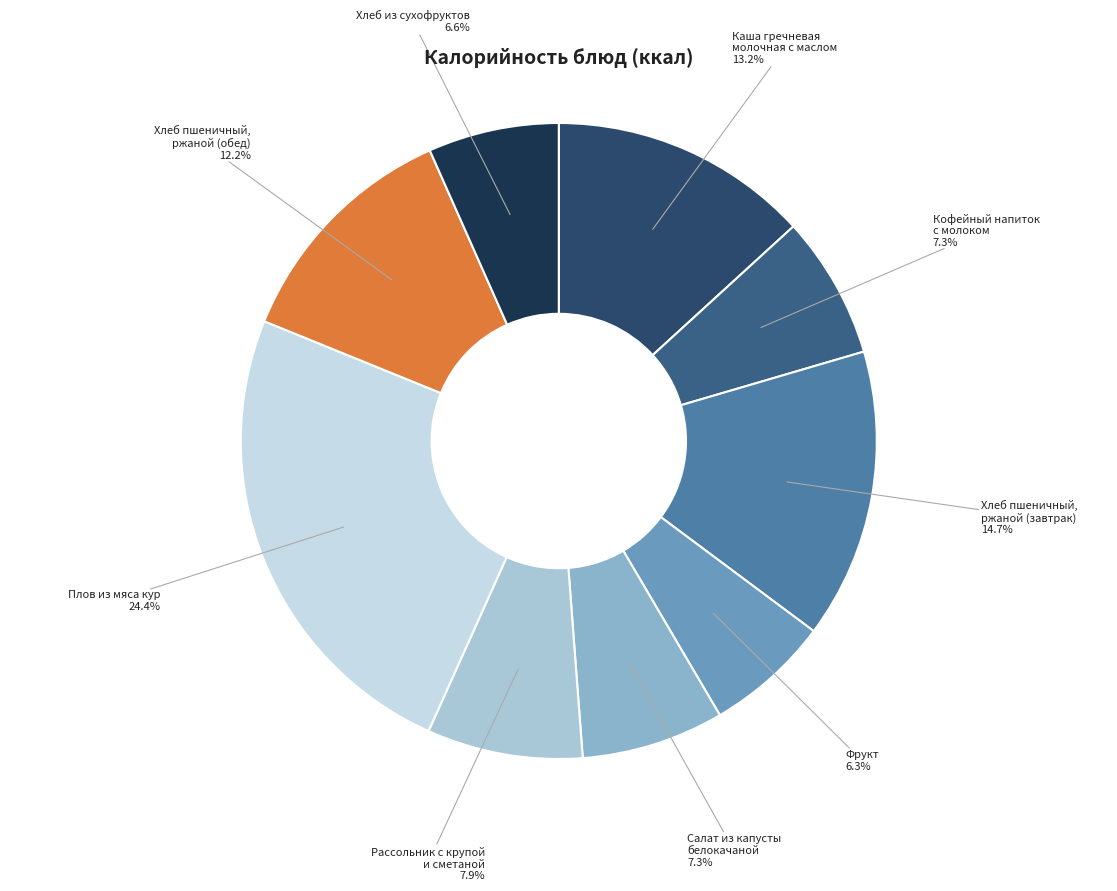

Between Плов из мяса кур and Фрукт, which is larger?

Плов из мяса кур